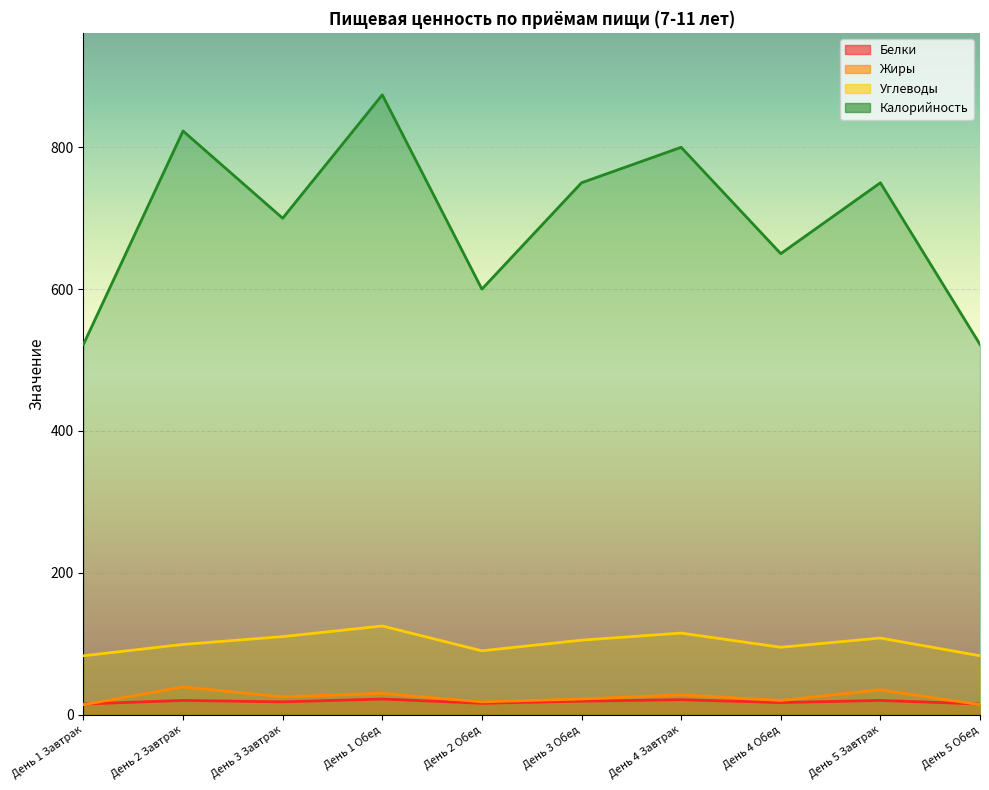

Reading left to right, extract all data points from this chart.

Белки: 15	20	18	22	16	19	21	17	20	15
Жиры: 14	39	25	30	18	22	28	20	35	14
Углеводы: 83	99	110	125	90	105	115	95	108	83
Калорийность: 522	823	700	874	600	750	800	650	750	522